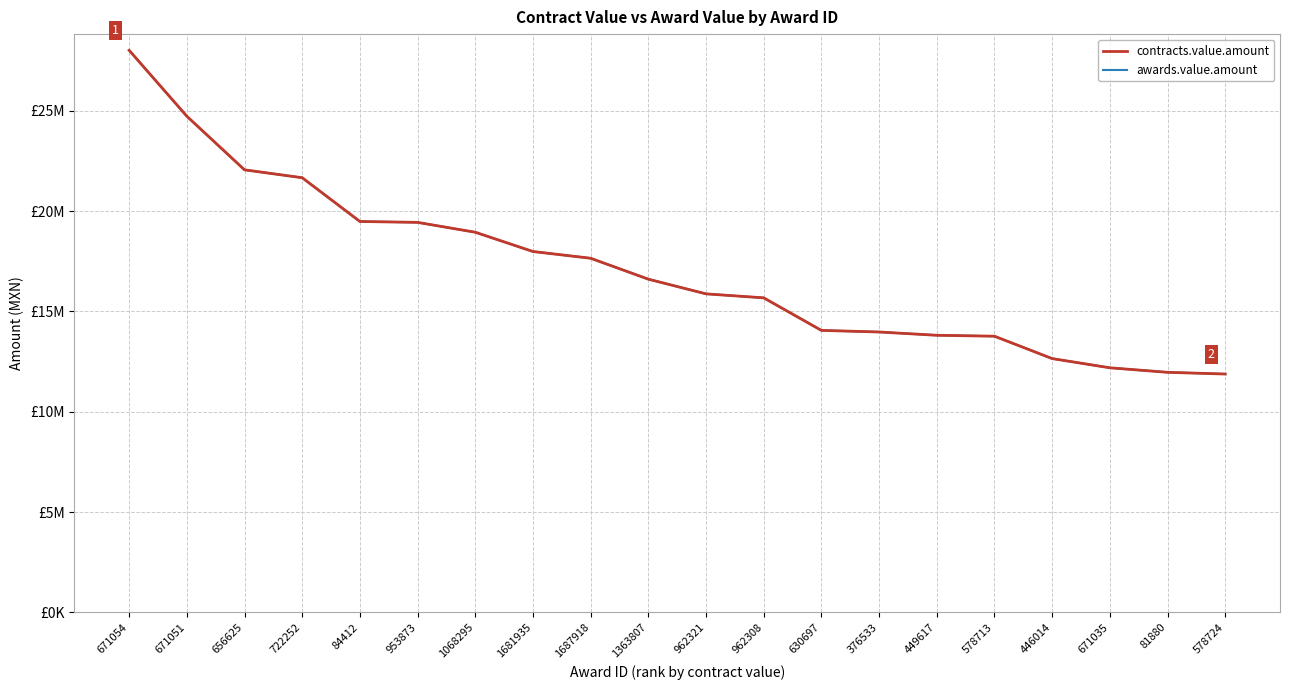

True or false: contracts.value.amount and awards.value.amount intersect in this chart.

False